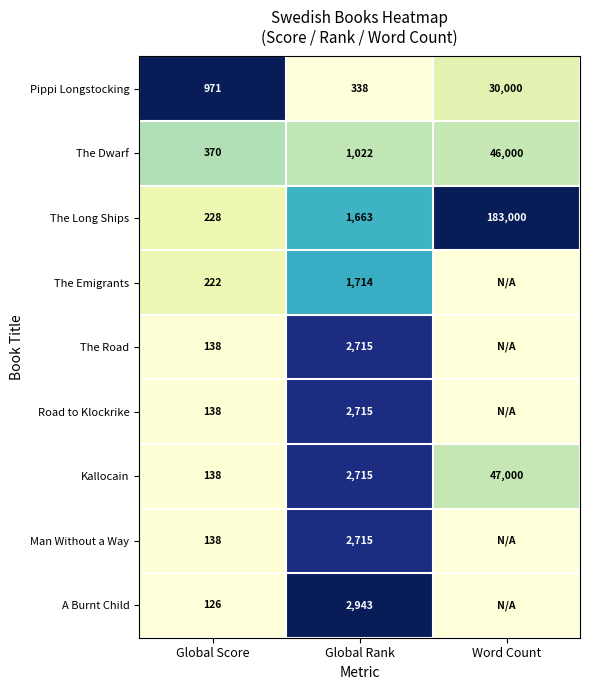

Which category has the highest value in the Pippi Longstocking series?

Word Count